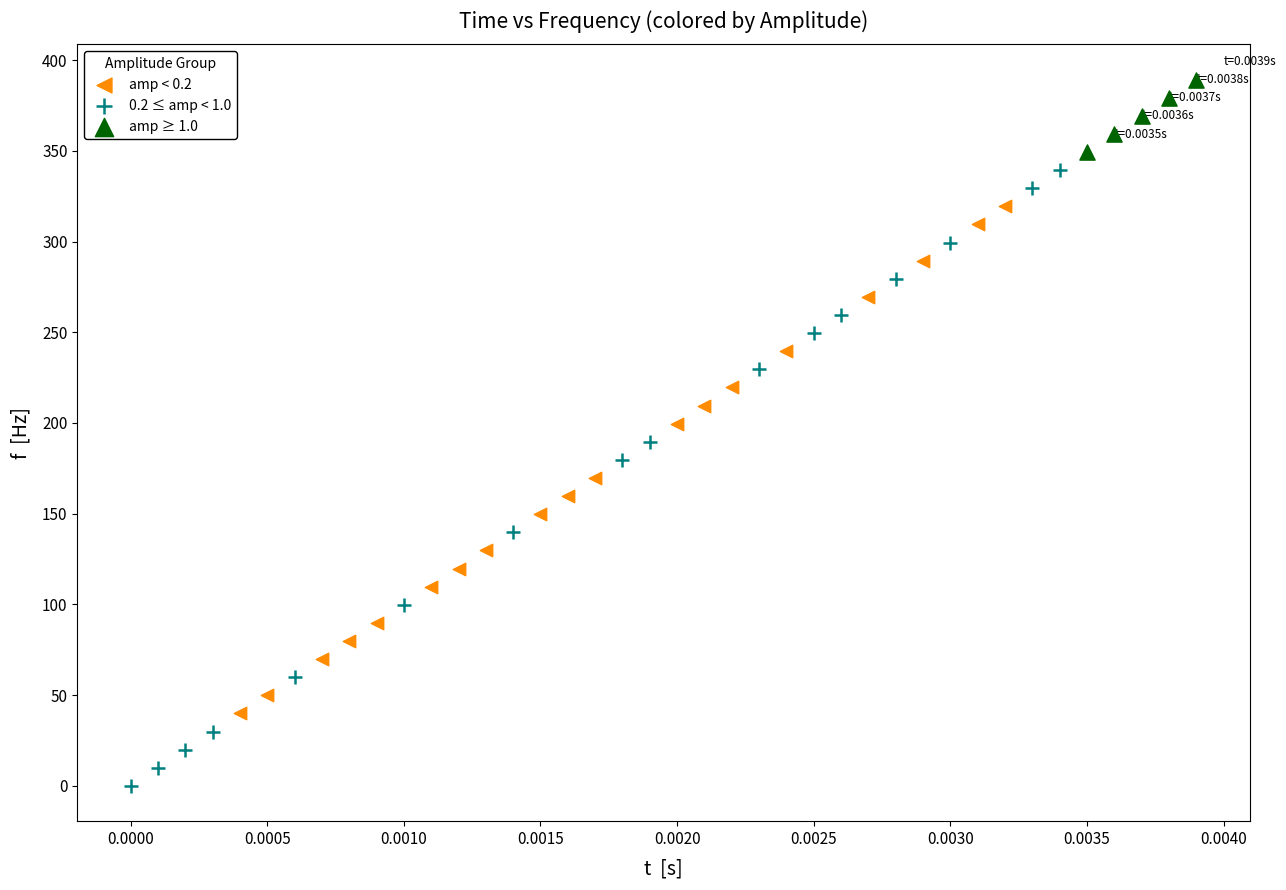

Which series has the largest Y range (max minus min)?

0.2 ≤ amp < 1.0